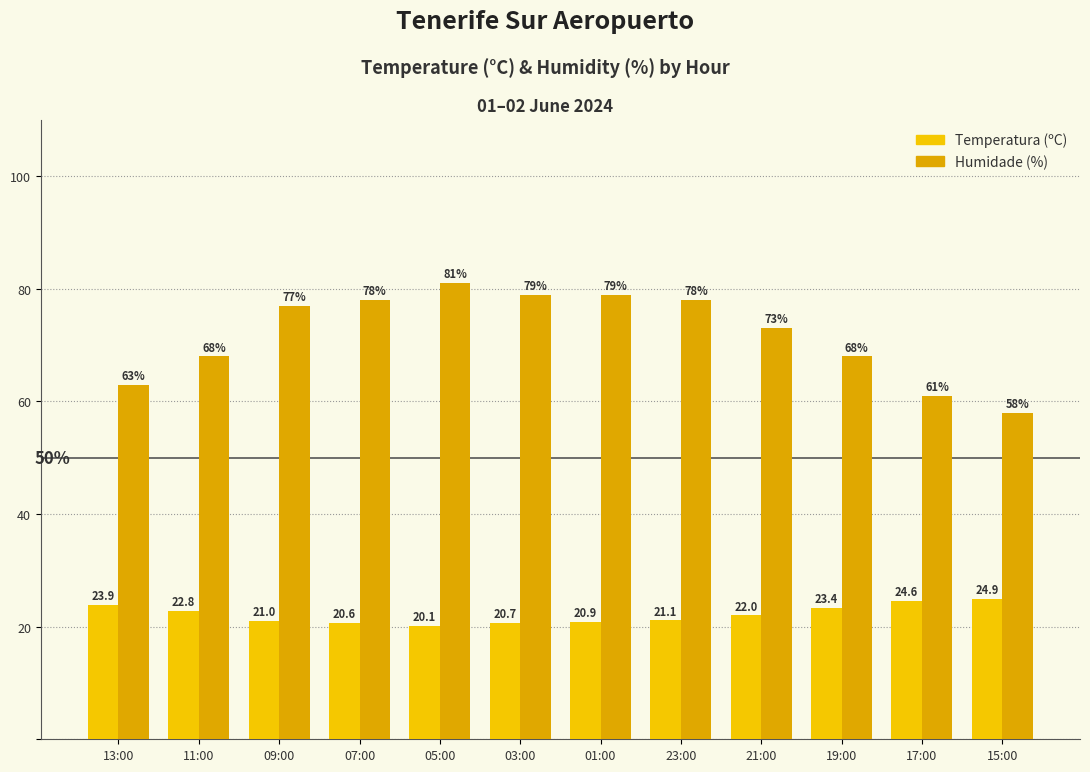

At which label is Temperatura (ºC) closest to 22?

21:00